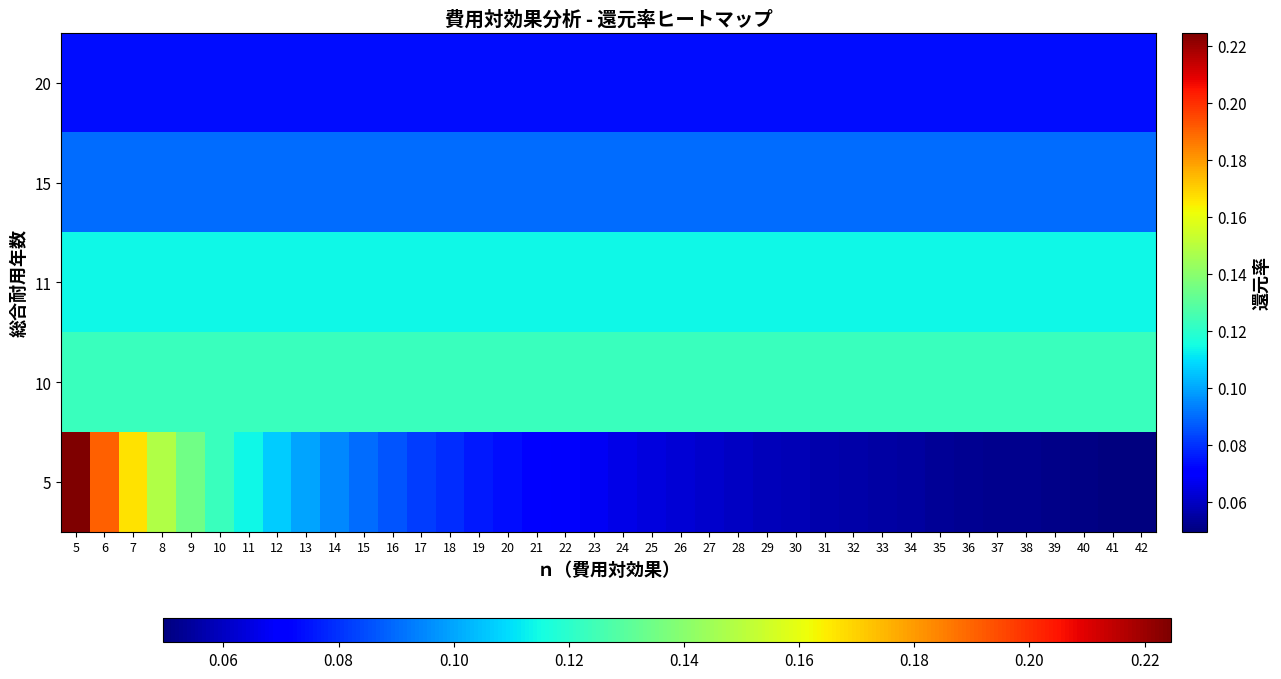

Which category has the highest value across all series?

5